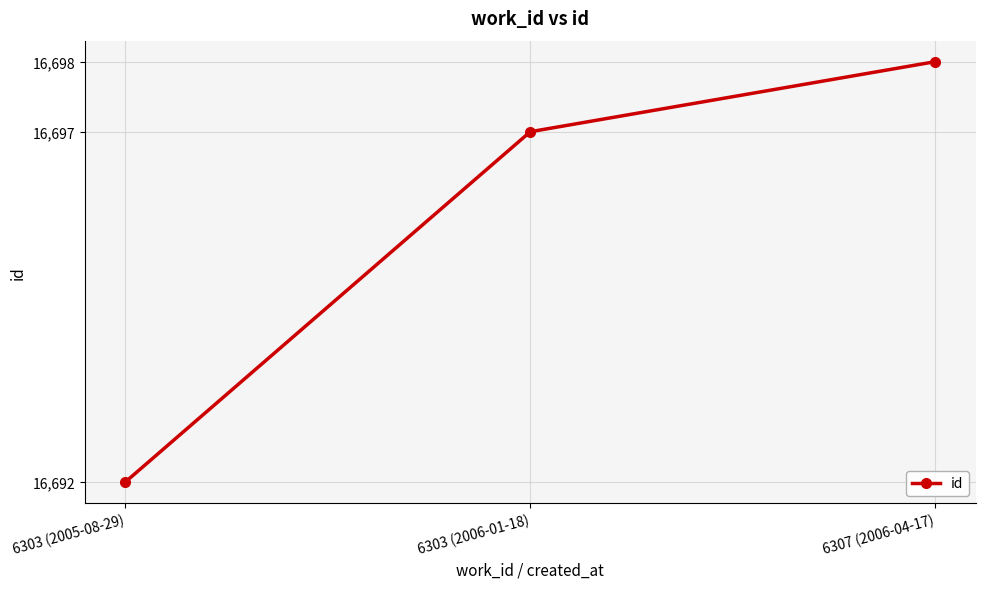

Reading right to left, list all the values displayed in this chart.

16698	16697	16692